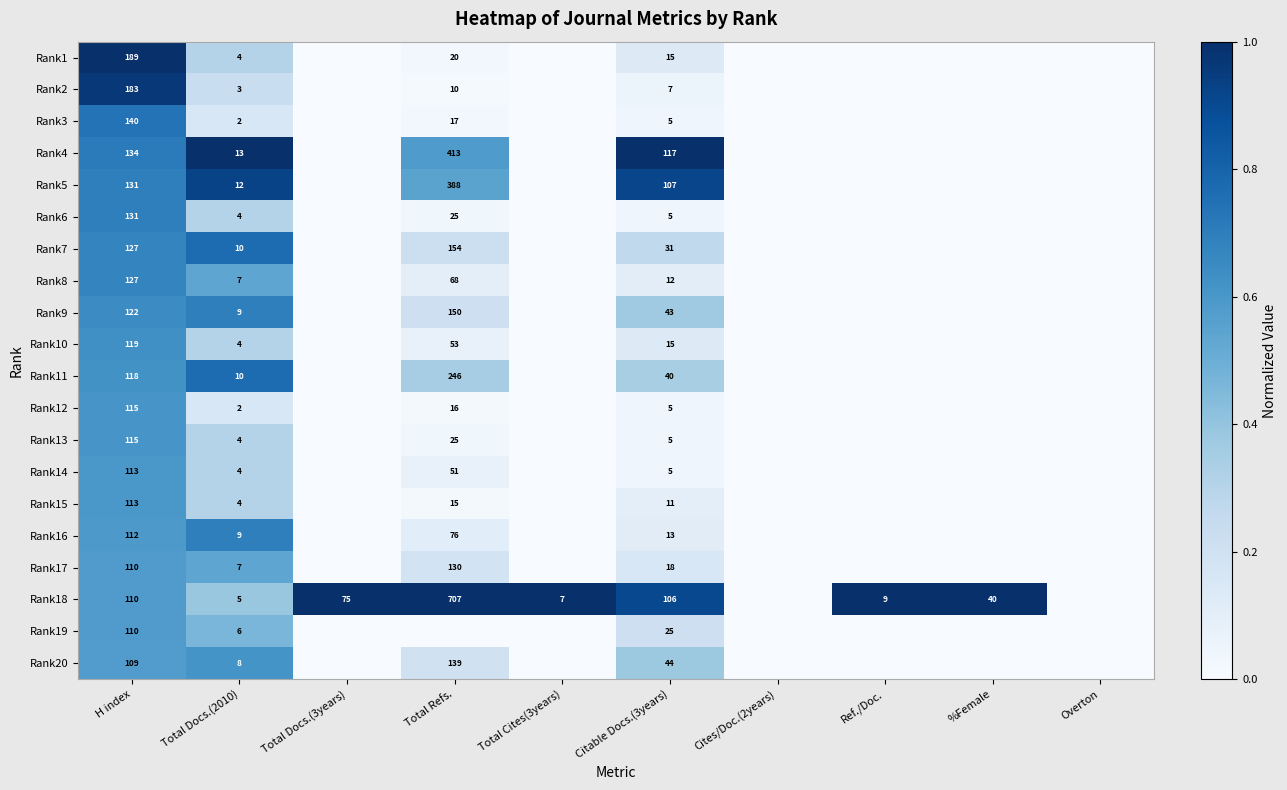

What is the difference between the highest and lowest values at Citable Docs.(3years)?

112